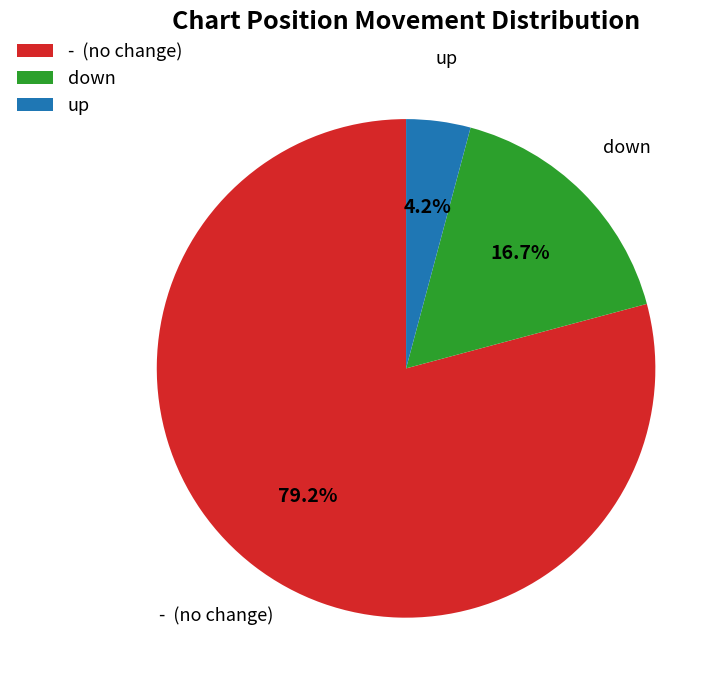

Between up and down, which is larger?

down